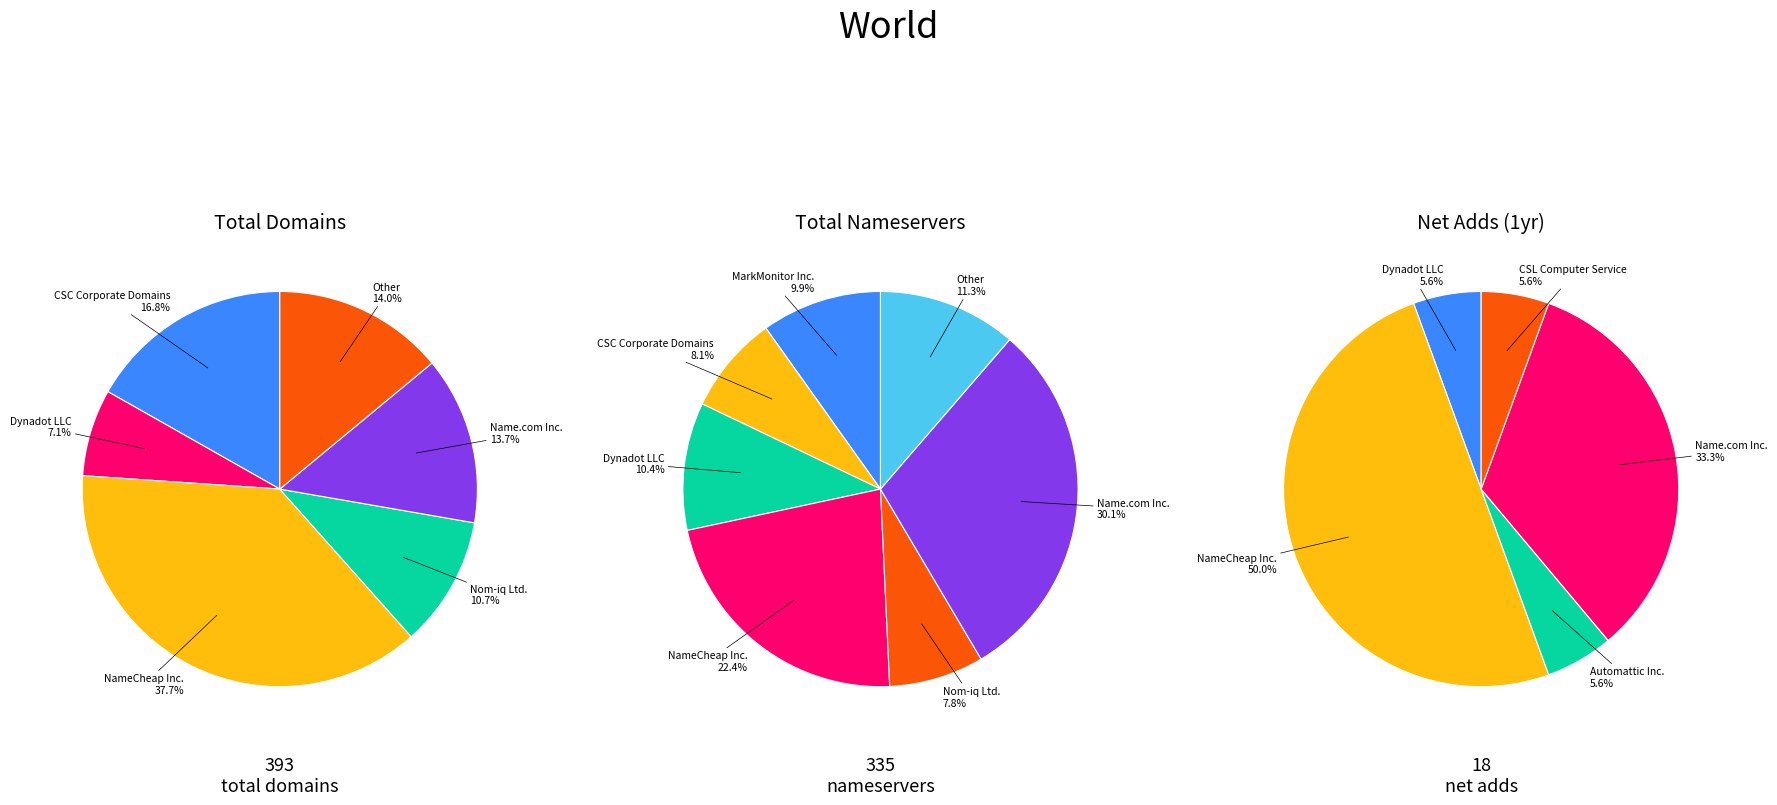

Does Name.com Inc. account for over 50% of the chart?

No